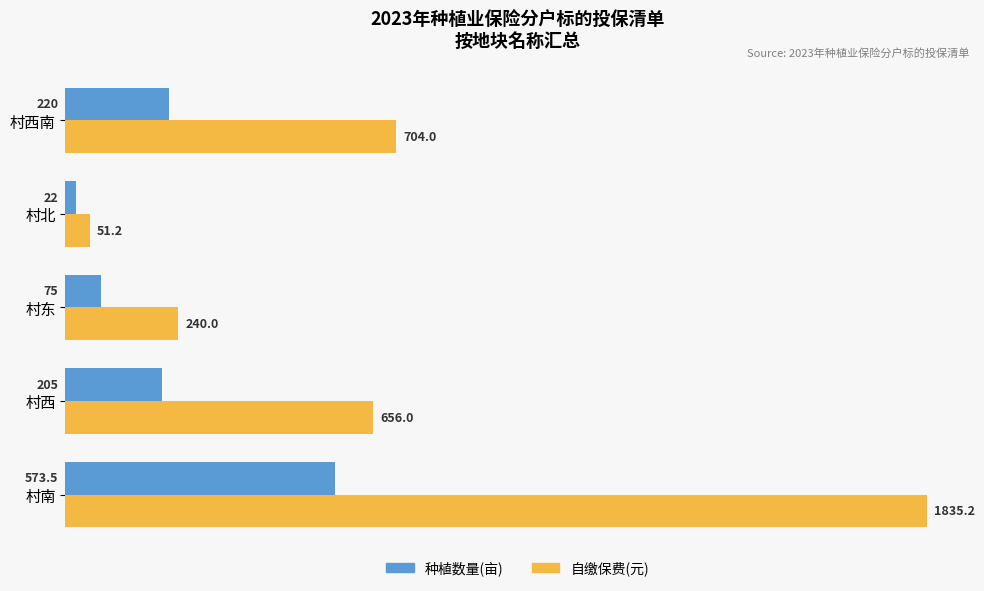

Which series changed the most between 村西 and 村东?

自缴保费(元)